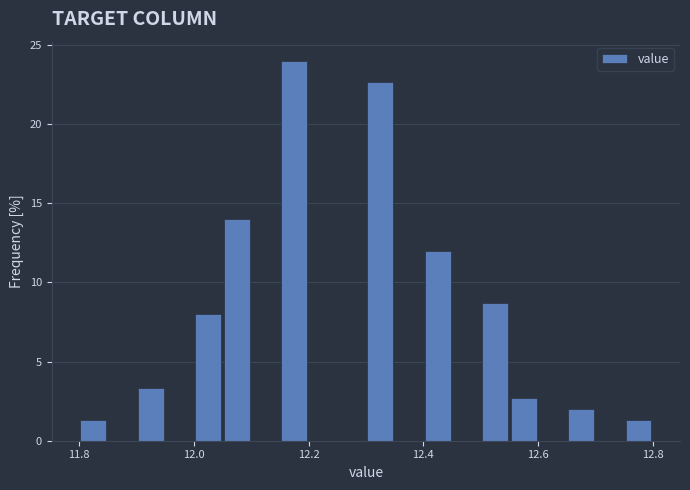

Around what value on the x-axis is the tallest bar? Give the approximate position of its centre, as read against the axis.

12.18